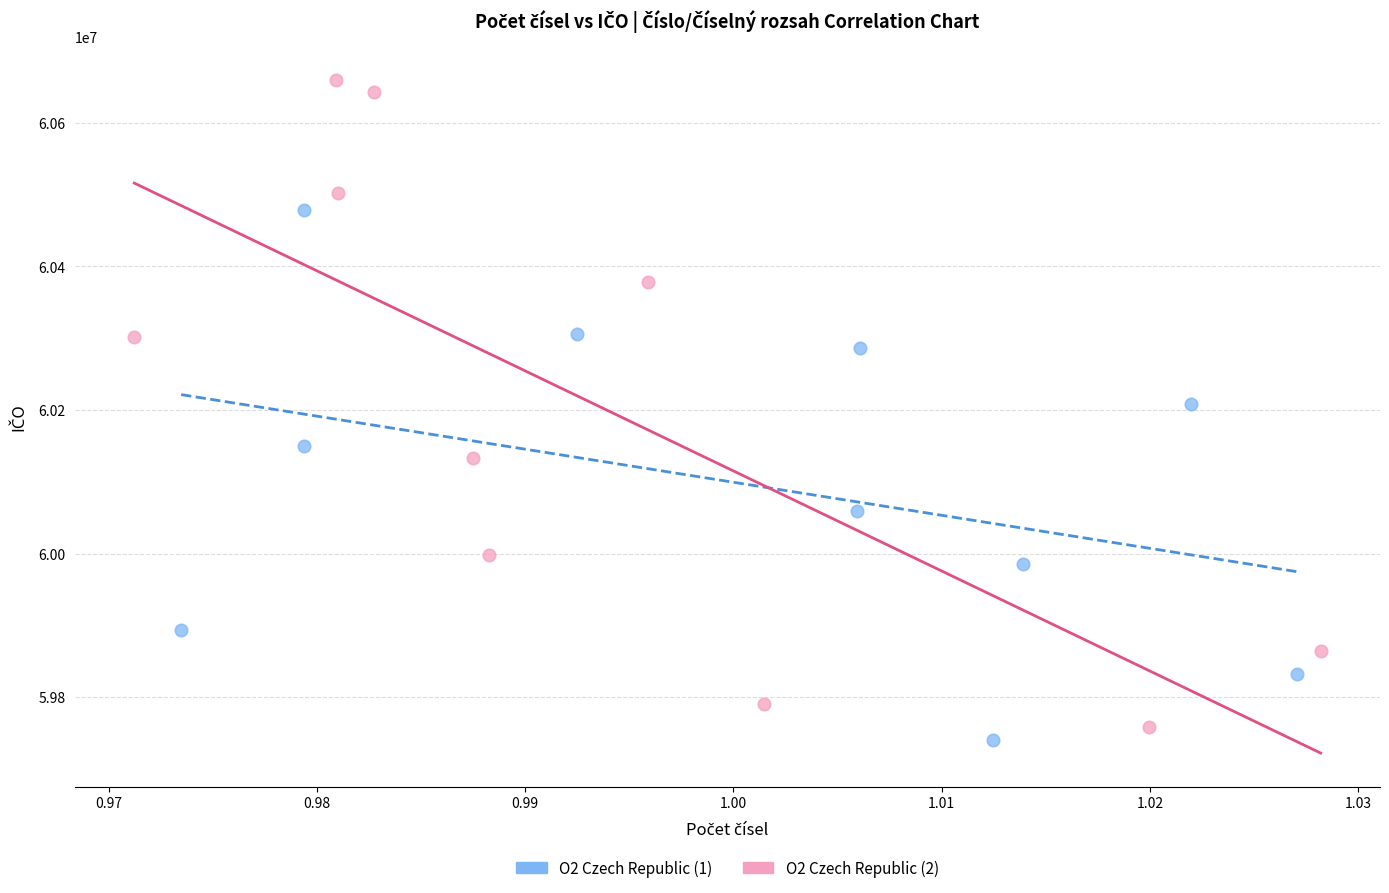

Which series has the largest Y range (max minus min)?

O2 Czech Republic (2)